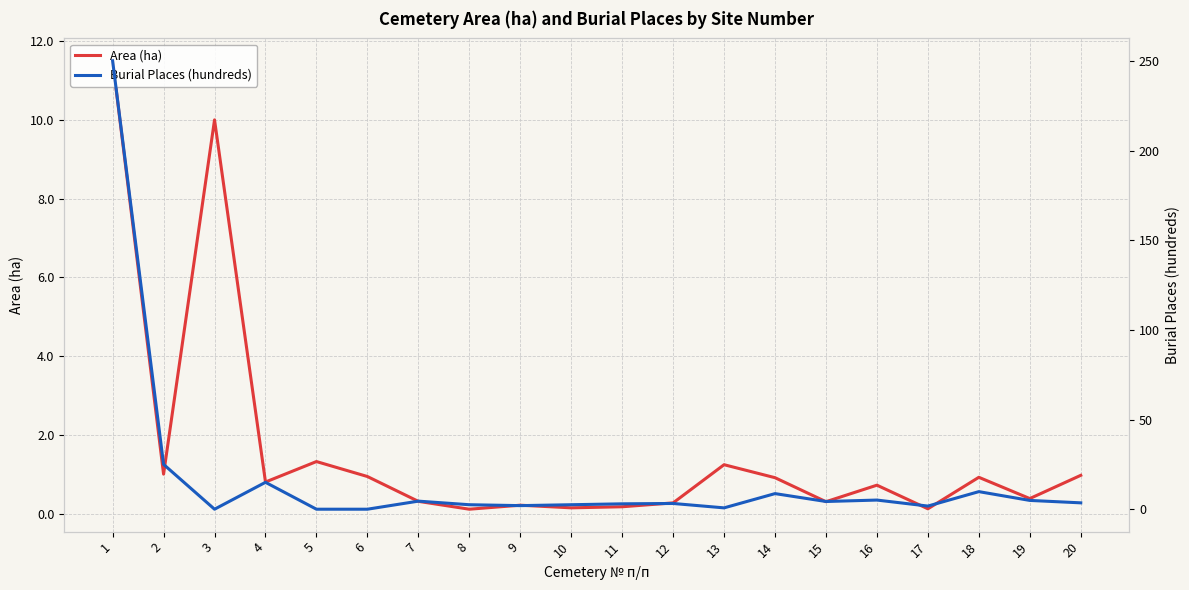

What is the greatest value displayed?

250.0